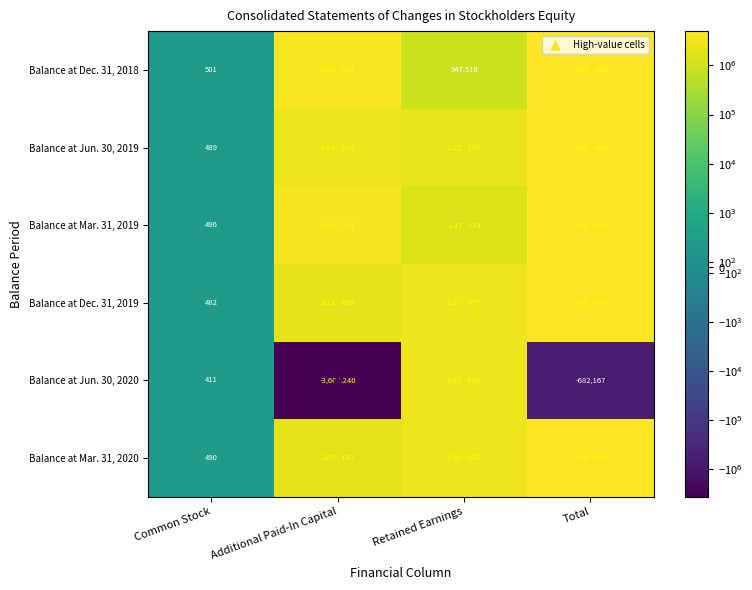

Where is Balance at Mar. 31, 2020 nearest to the value 2500247?

Retained Earnings